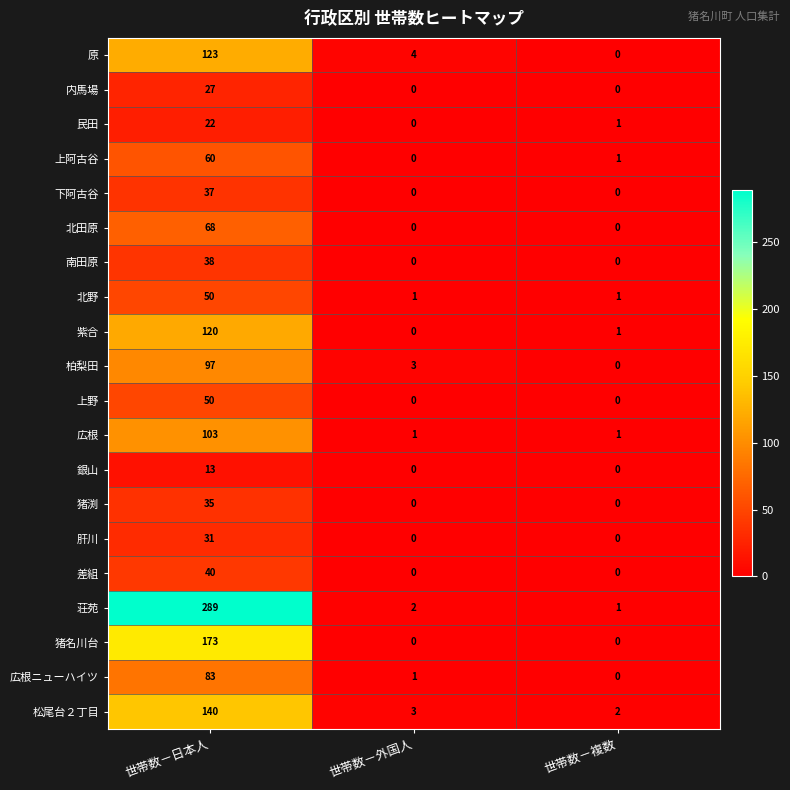

How many positive values does the 民田 series have?

2